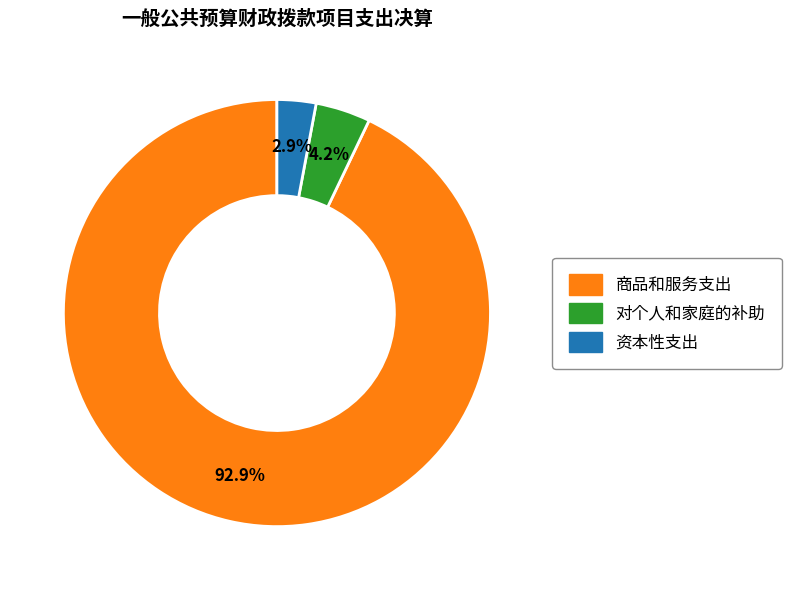

What is the smallest slice in the pie chart?

资本性支出